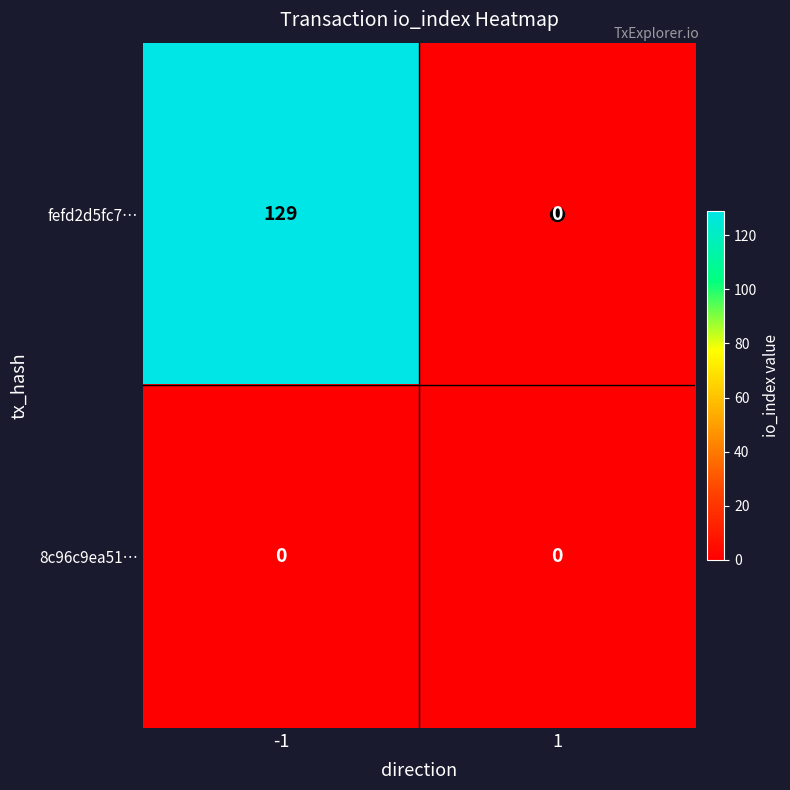

List the series in order of their peak value, lowest first.

8c96c9ea51…, fefd2d5fc7…